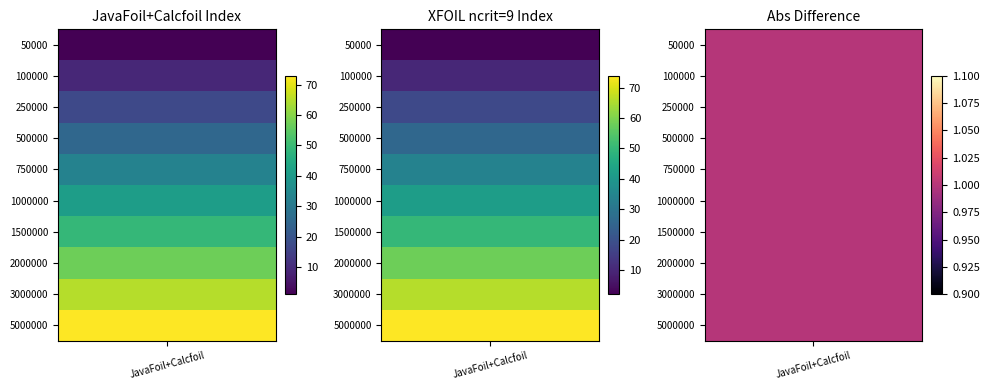

What is the average value of the 1500000 series?

50